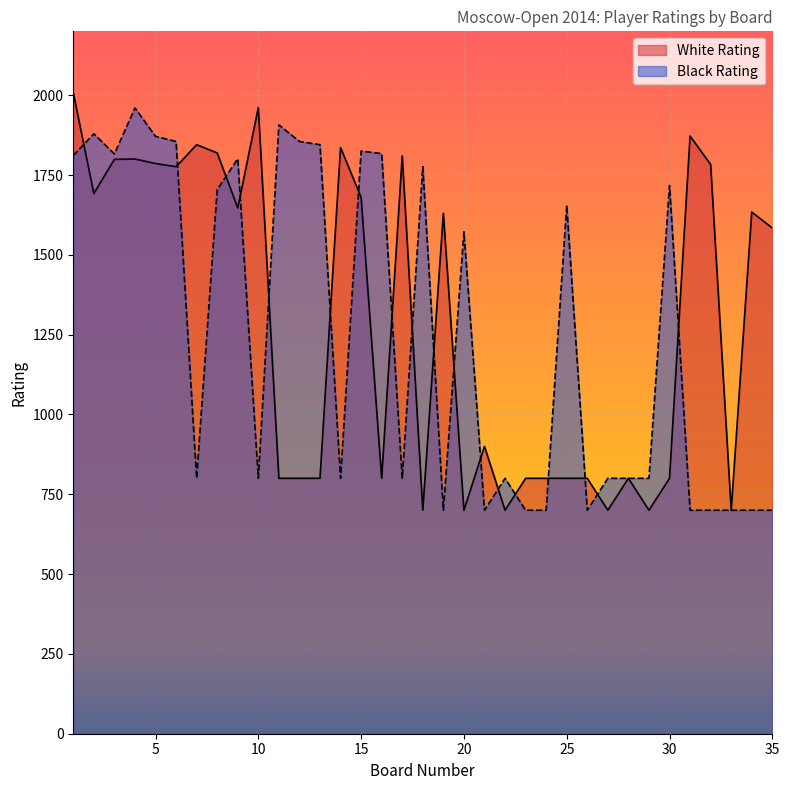

At how many categories does at least one series exceed 1163?

26